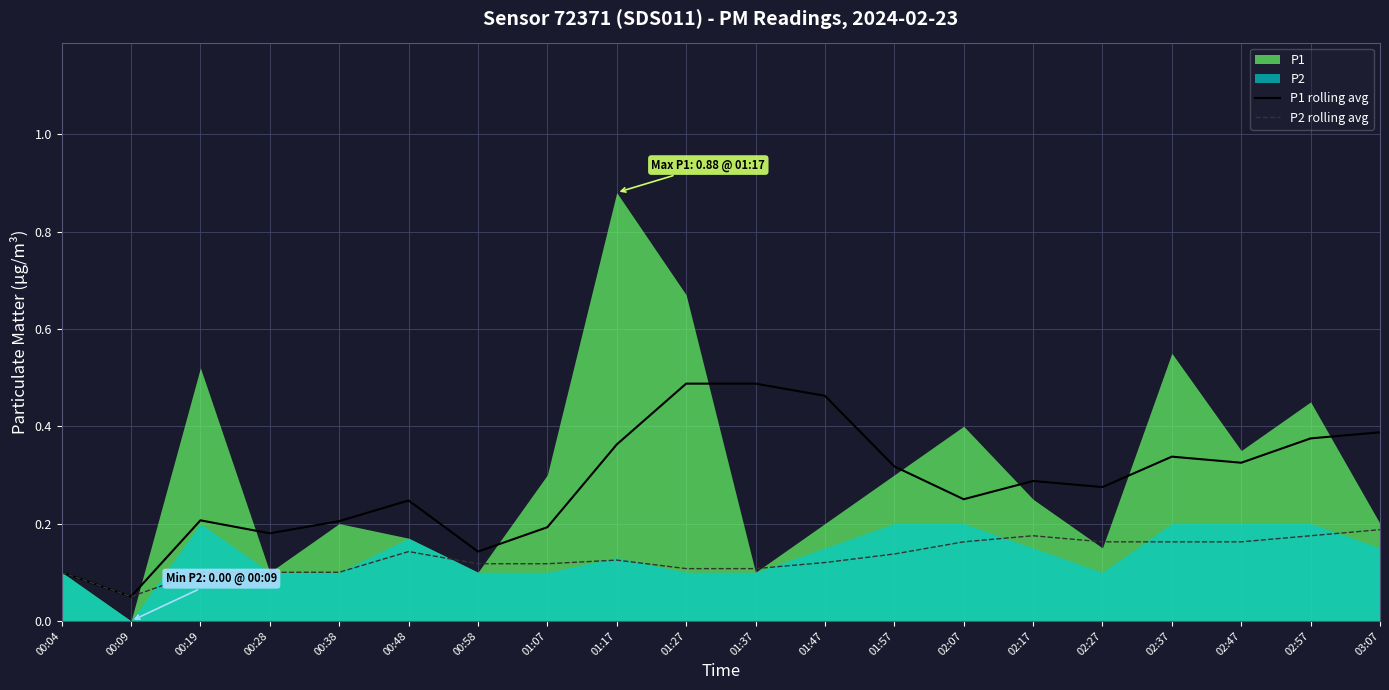

The P1 rolling avg series shows 0.1 at 02:17. True or false?

False